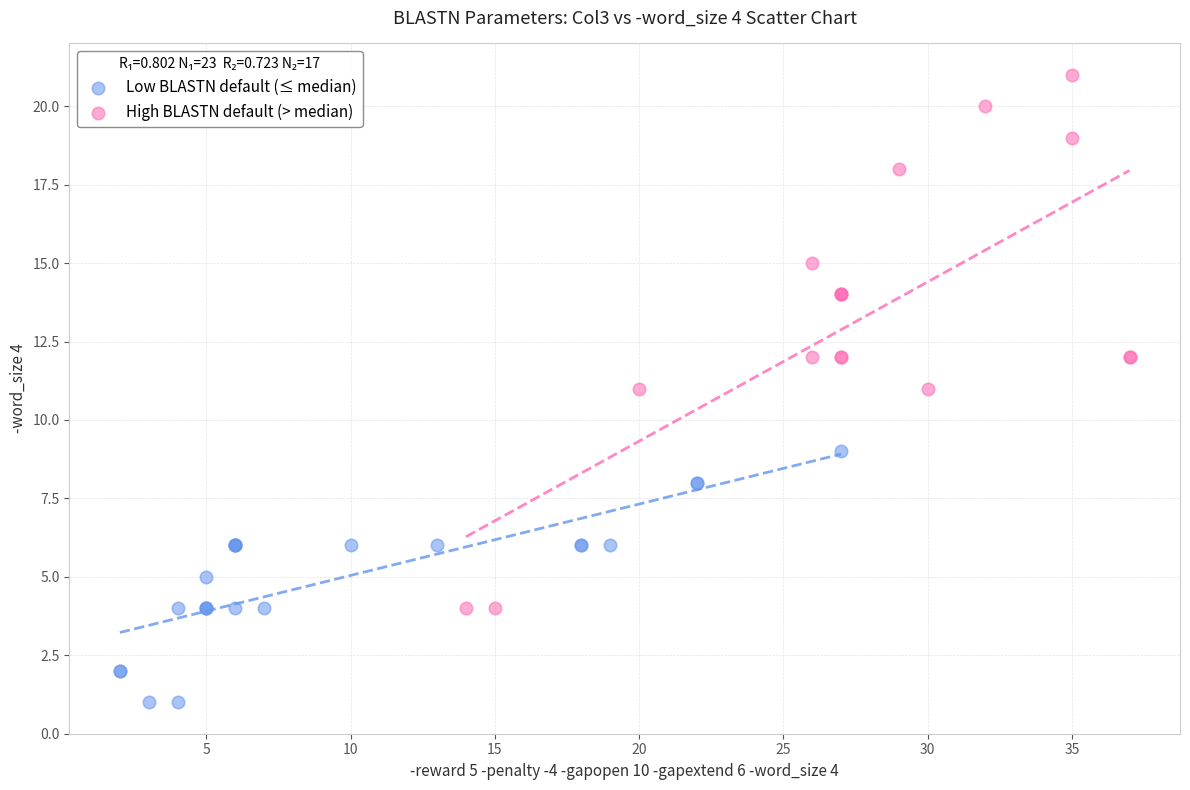

Which series reaches the minimum Y coordinate?

Low BLASTN default (≤ median)